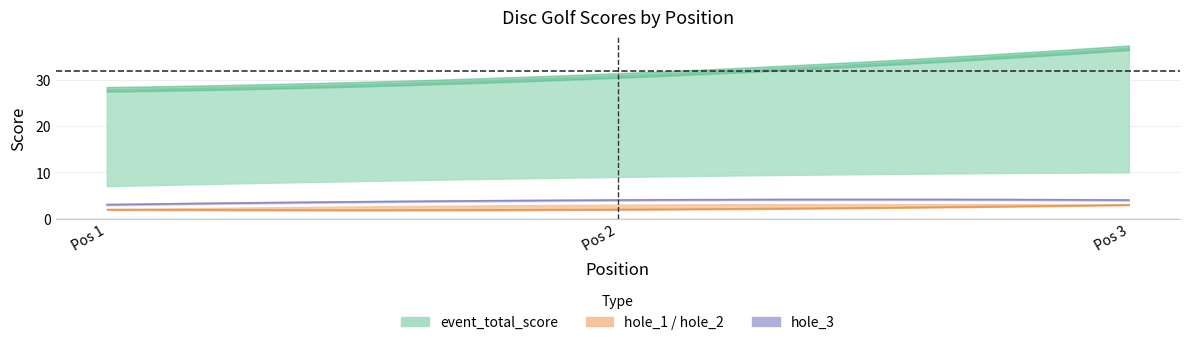

What is the spread (max minus min) of values at 2?

29